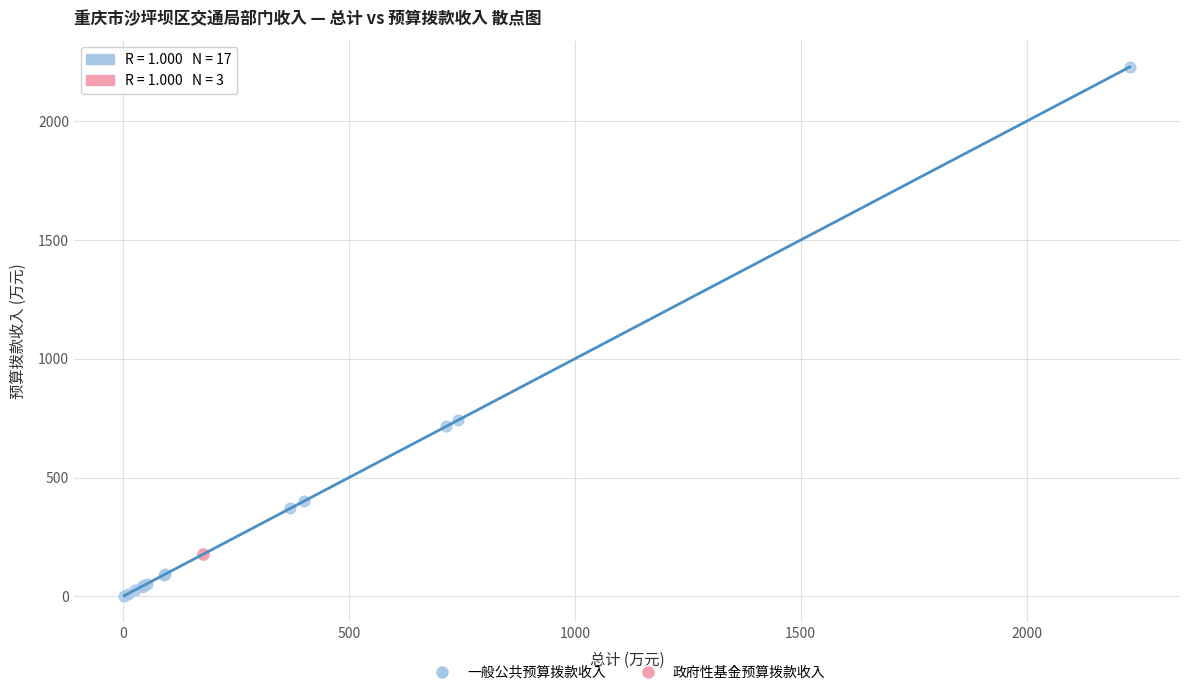

Which series reaches the maximum Y coordinate?

一般公共预算拨款收入